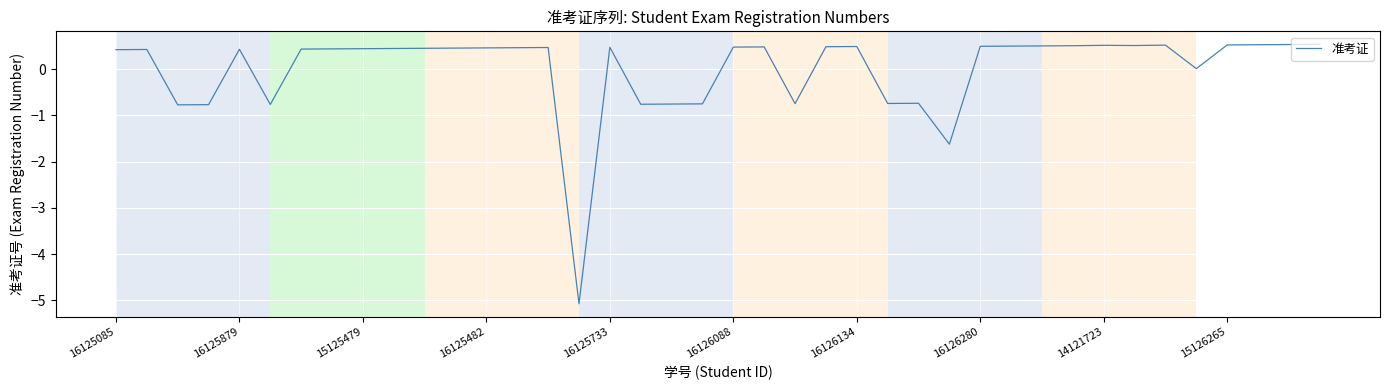

What is the minimum value shown in the chart?

-5.1